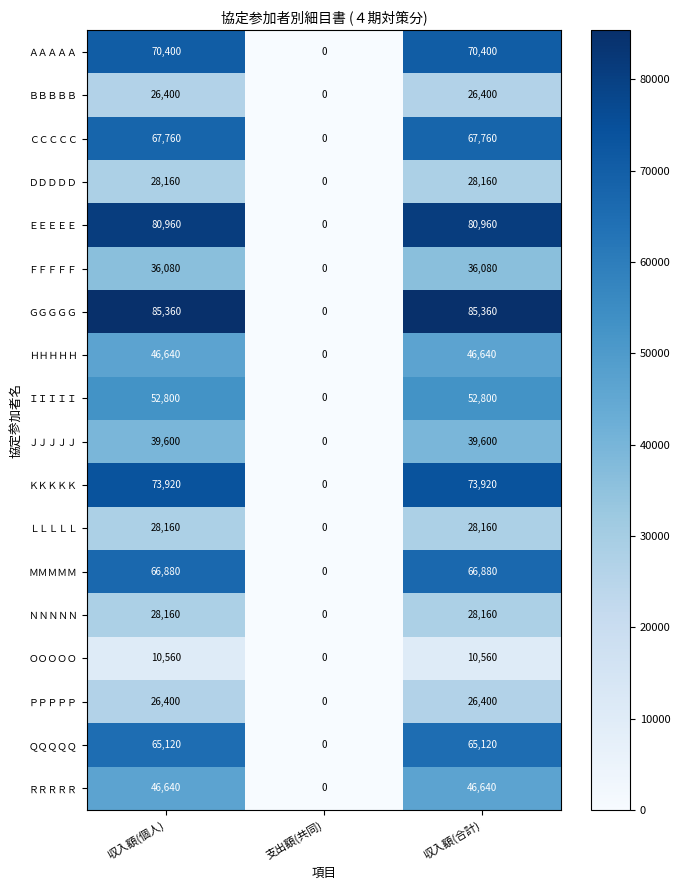

Which category has the lowest value across all series?

支出額(共同)